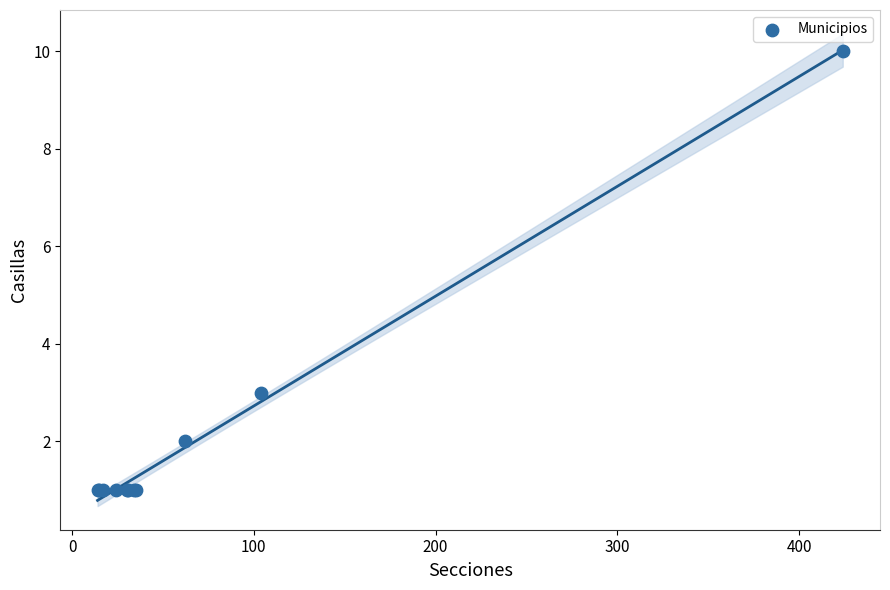

What Y value in the scatter plot is closest to 5?

3